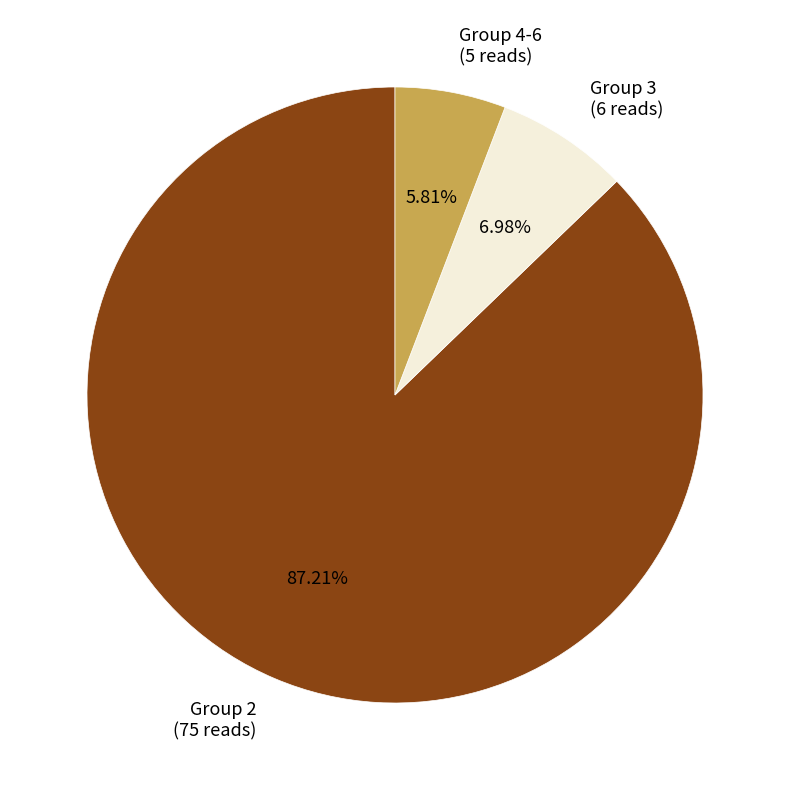

Is there any slice that represents more than half of the pie?

Yes